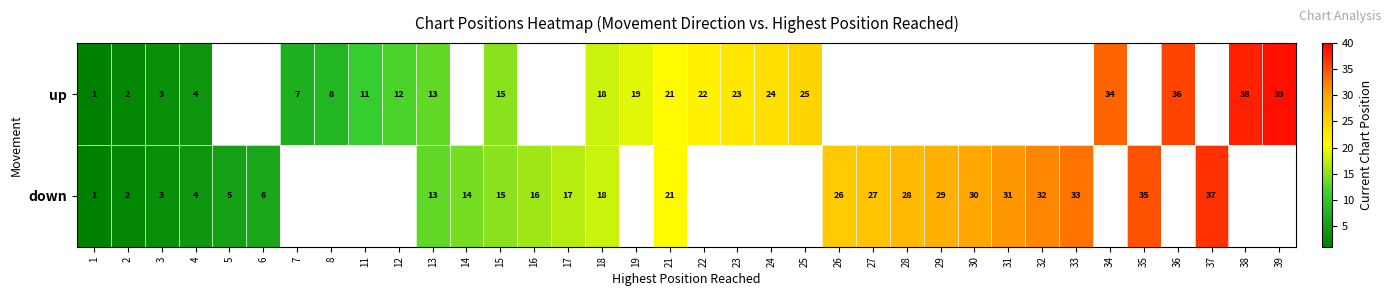

The value of up at 2 is 3. True or false?

False